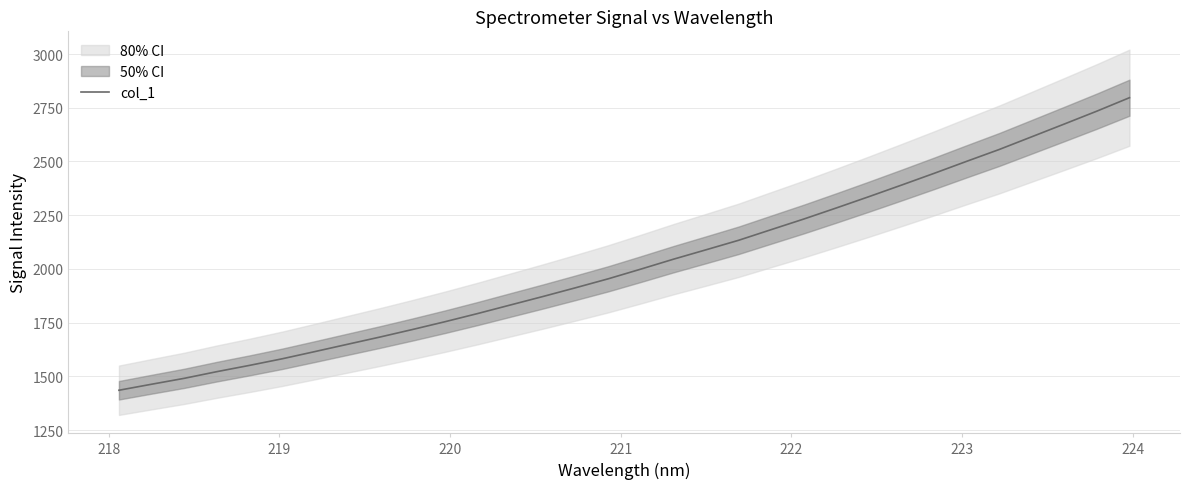

Is this an area chart (filled region under the line)?

No